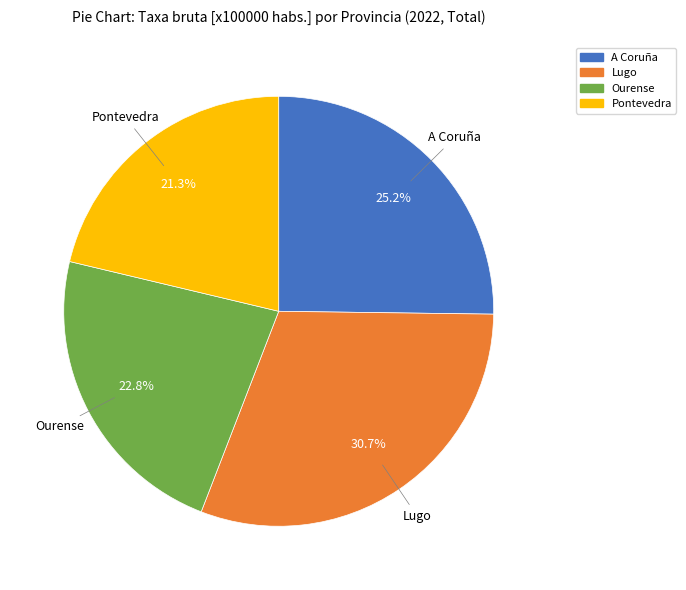

Count the number of slices in the pie.

4